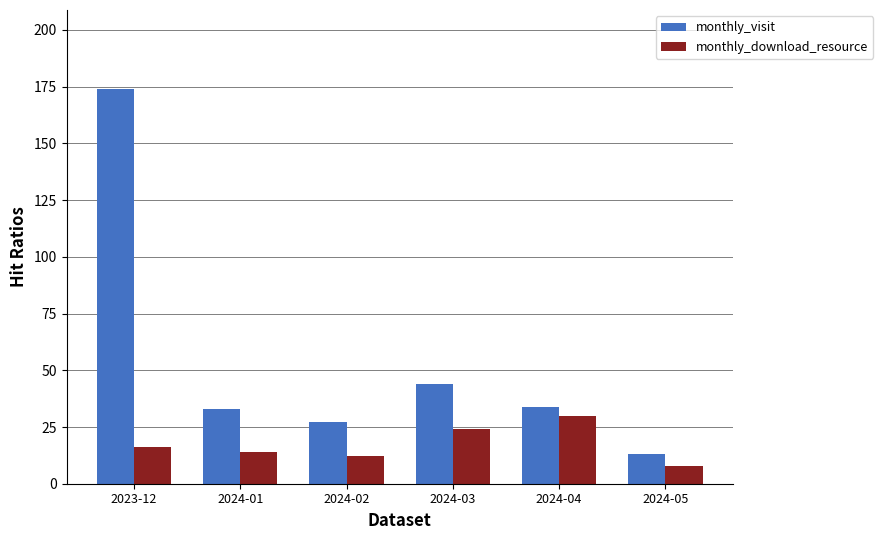

How many data points does each series have?

6